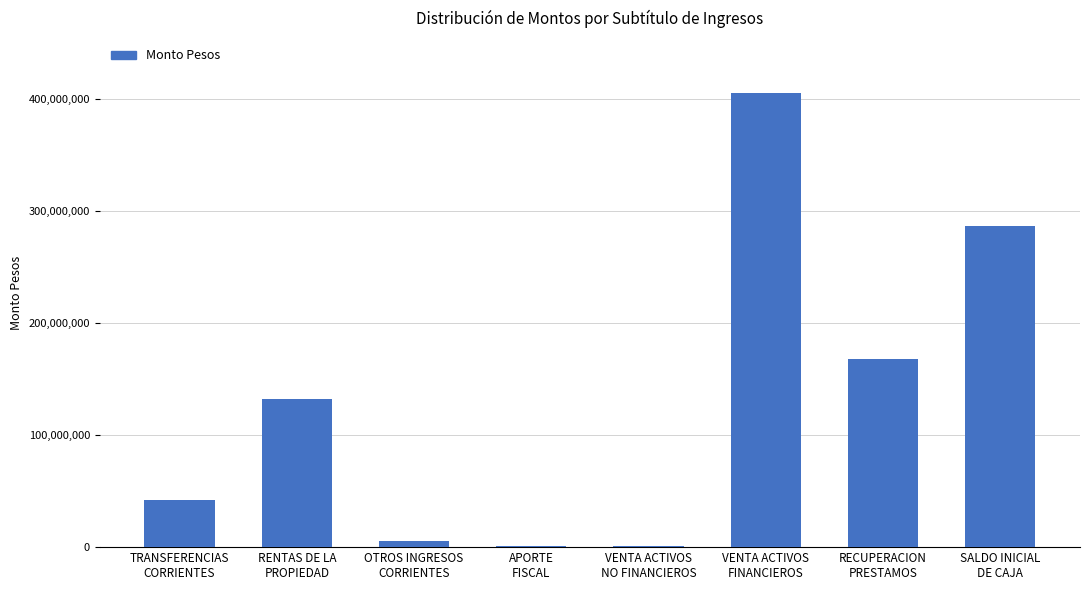

True or false: the data shows 77189449 at RENTAS DE LA
PROPIEDAD.

False